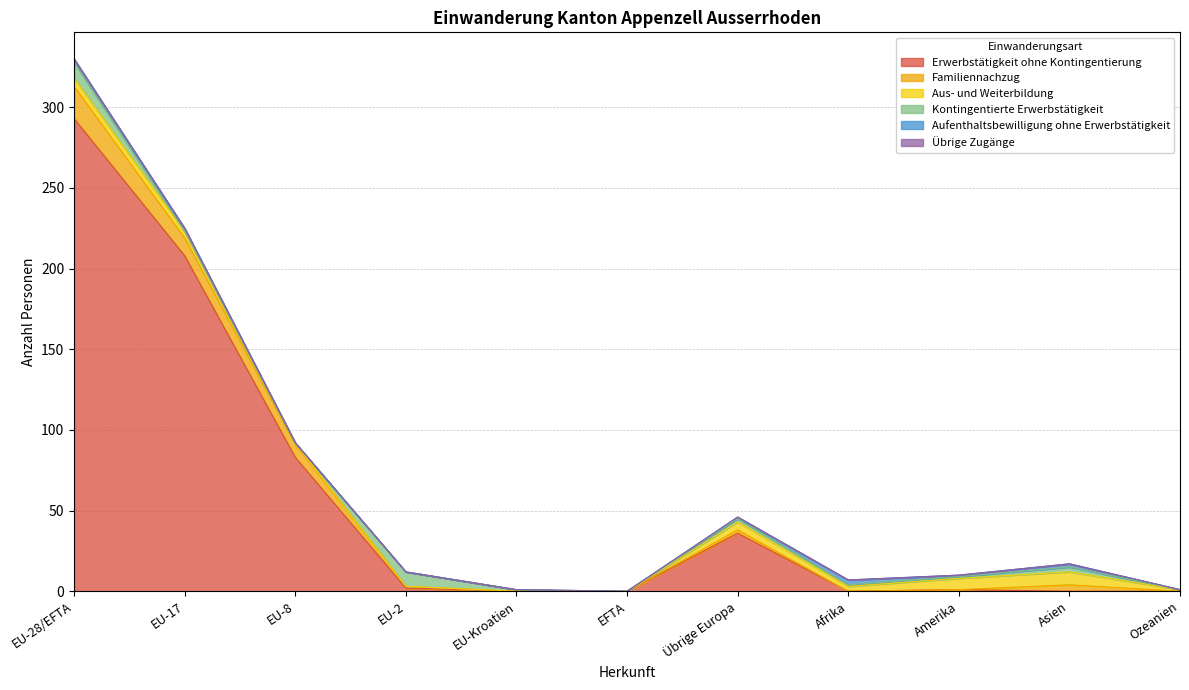

Reading left to right, what are all the values shown in this chart?

Erwerbstätigkeit ohne Kontingentierung: EU-28/EFTA=293	EU-17=208	EU-8=83	EU-2=2	EU-Kroatien=0	EFTA=0	Übrige Europa=36	Afrika=0	Amerika=1	Asien=0	Ozeanien=0
Familiennachzug: EU-28/EFTA=20	EU-17=11	EU-8=8	EU-2=1	EU-Kroatien=0	EFTA=0	Übrige Europa=2	Afrika=0	Amerika=0	Asien=4	Ozeanien=0
Aus- und Weiterbildung: EU-28/EFTA=5	EU-17=4	EU-8=1	EU-2=0	EU-Kroatien=0	EFTA=0	Übrige Europa=5	Afrika=3	Amerika=7	Asien=8	Ozeanien=1
Kontingentierte Erwerbstätigkeit: EU-28/EFTA=10	EU-17=0	EU-8=0	EU-2=9	EU-Kroatien=1	EFTA=0	Übrige Europa=2	Afrika=1	Amerika=1	Asien=3	Ozeanien=0
Aufenthaltsbewilligung ohne Erwerbstätigkeit: EU-28/EFTA=2	EU-17=2	EU-8=0	EU-2=0	EU-Kroatien=0	EFTA=0	Übrige Europa=1	Afrika=3	Amerika=1	Asien=2	Ozeanien=0
Übrige Zugänge: EU-28/EFTA=0	EU-17=0	EU-8=0	EU-2=0	EU-Kroatien=0	EFTA=0	Übrige Europa=0	Afrika=0	Amerika=0	Asien=0	Ozeanien=0